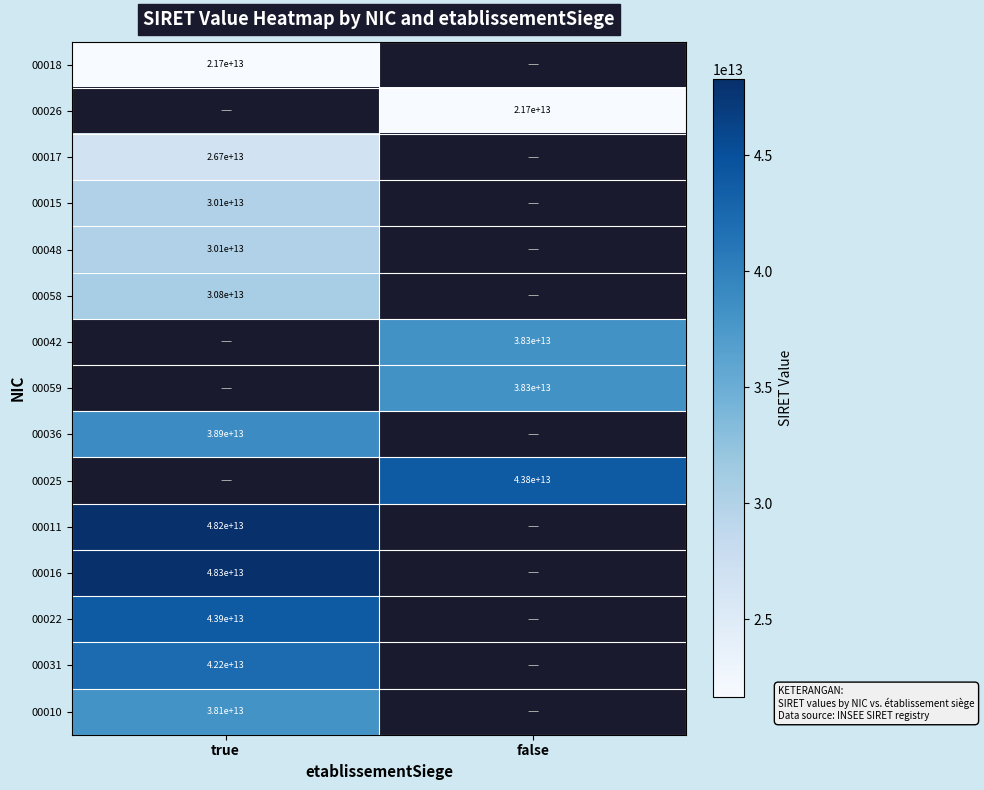

Is the value of 00031 at true greater than the value of 00016 at true?

No